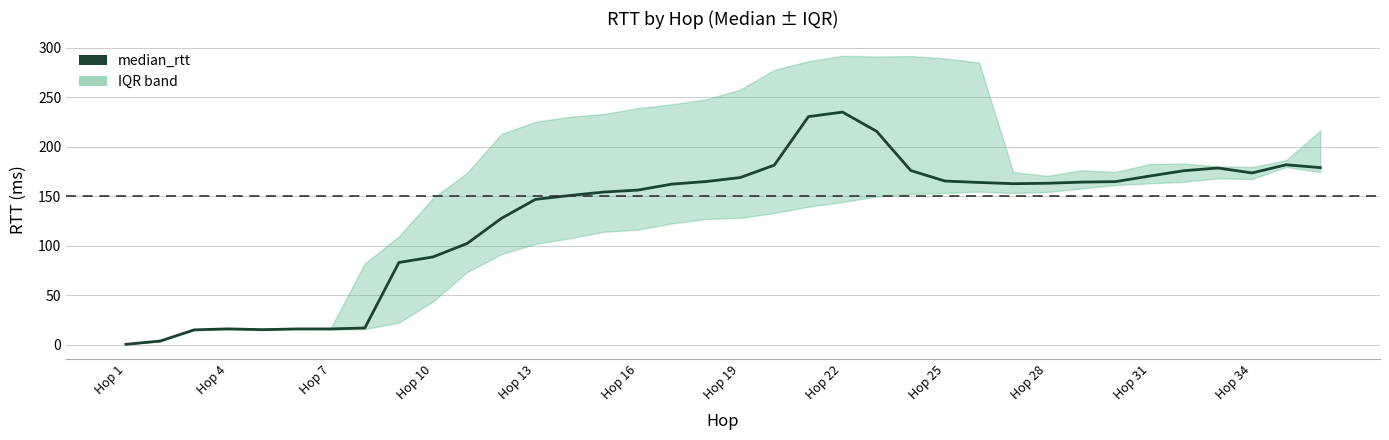

Is it true that the value at Hop 13 is 25.3?

False